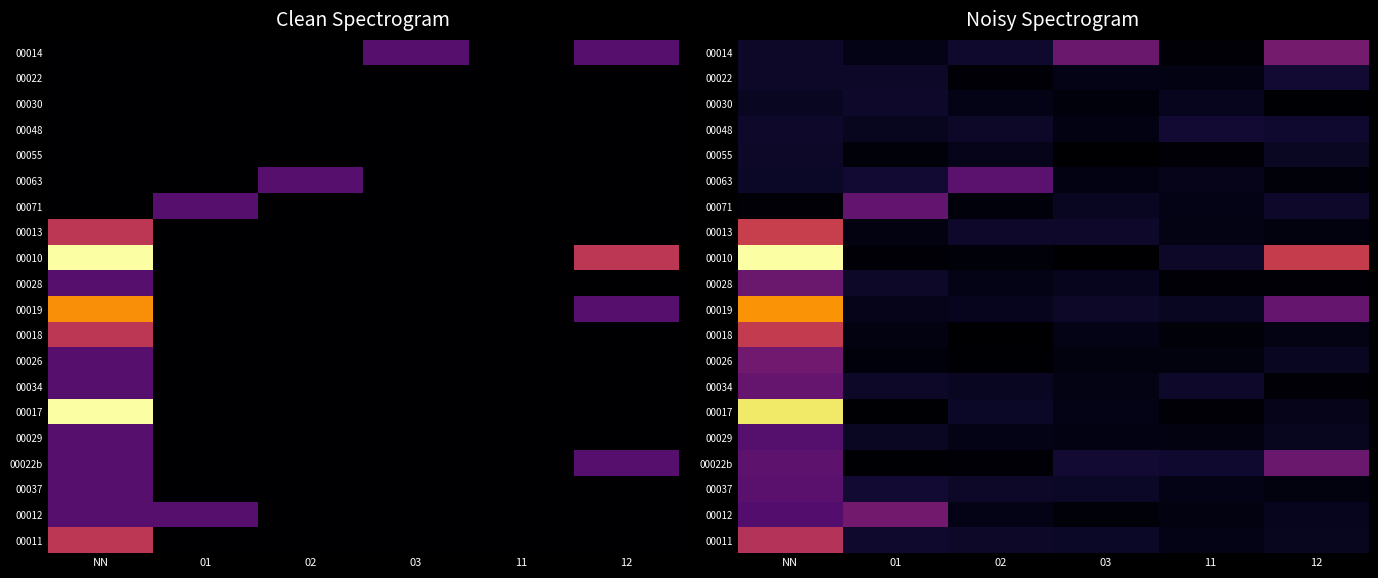

What is the greatest value displayed?

4.3